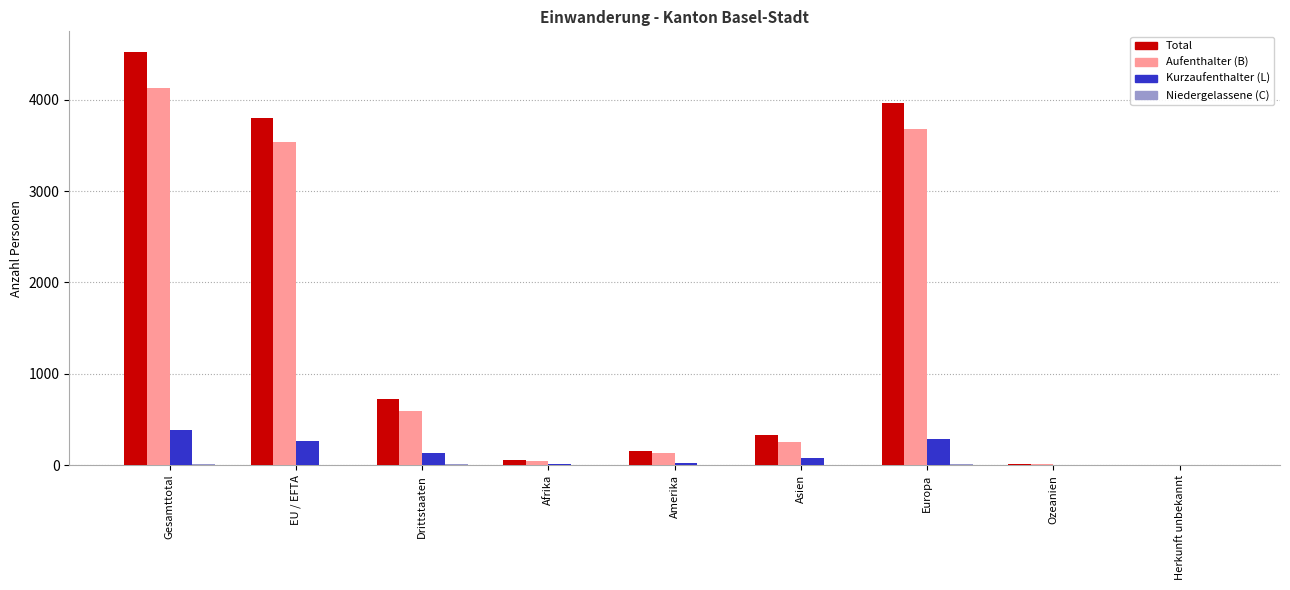

What is the sum of all Total values?

13575